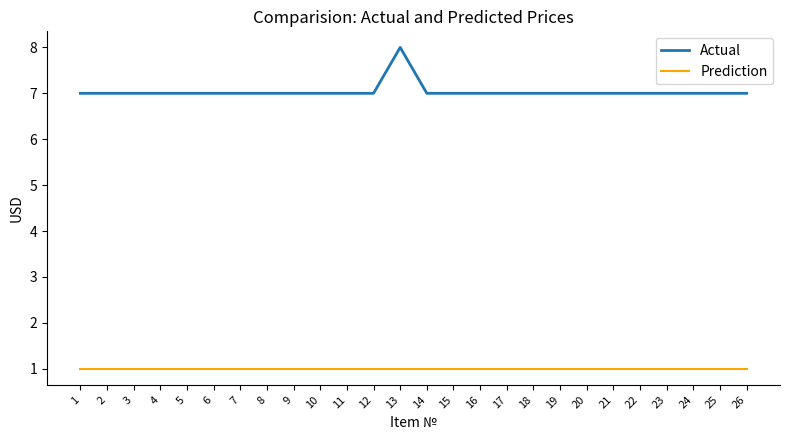

Which series has the widest spread of values?

Actual